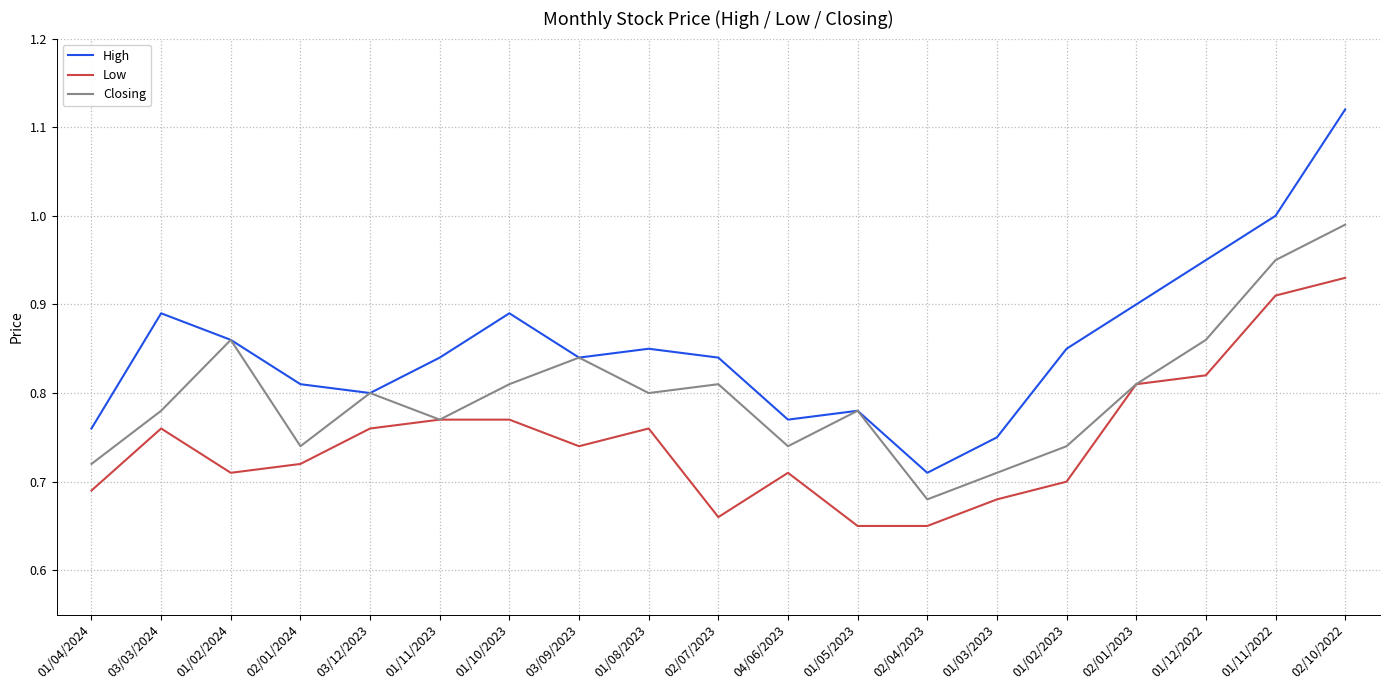

At which label does High reach its minimum?

02/04/2023